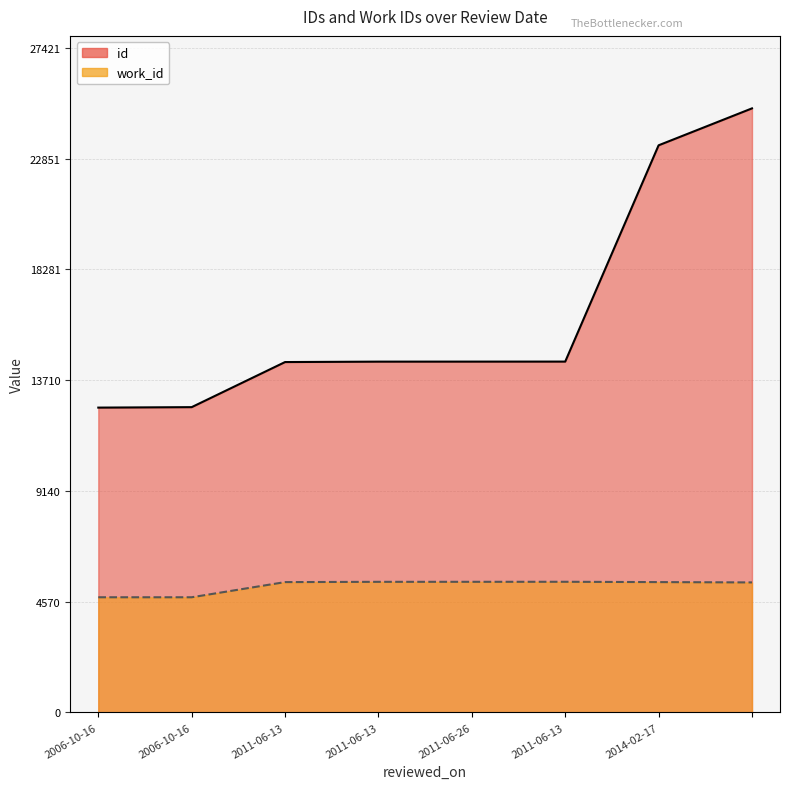

Reading left to right, what are all the values shown in this chart?

id: 12580	12599	14460	14477	14478	14479	23405	24929
work_id: 4753	4753	5379	5390	5391	5392	5379	5366